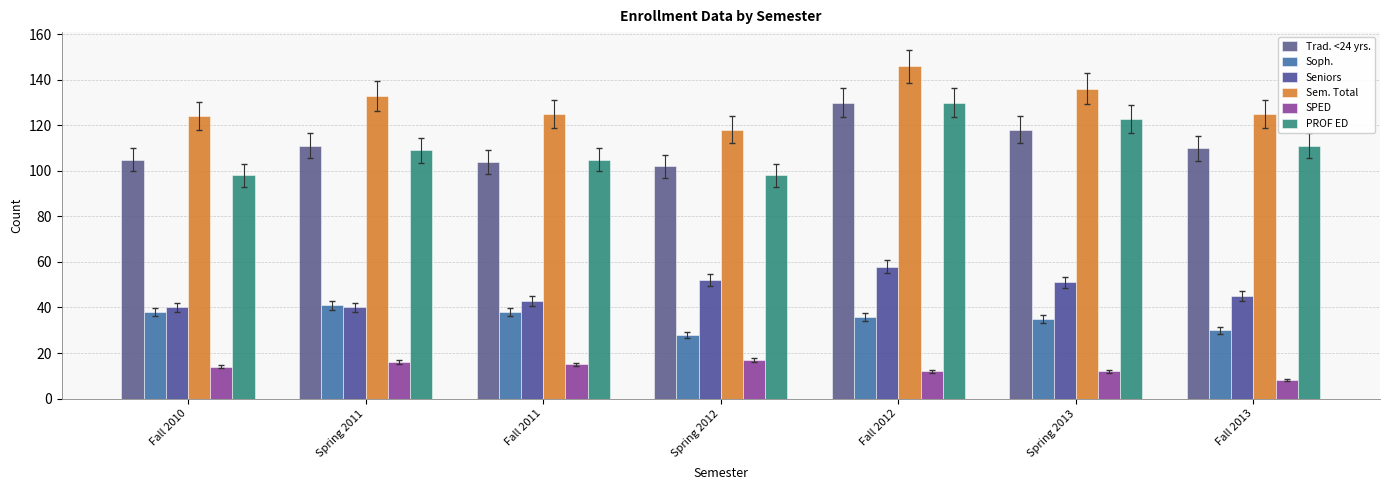

How many data points in Seniors are less than 45?

3